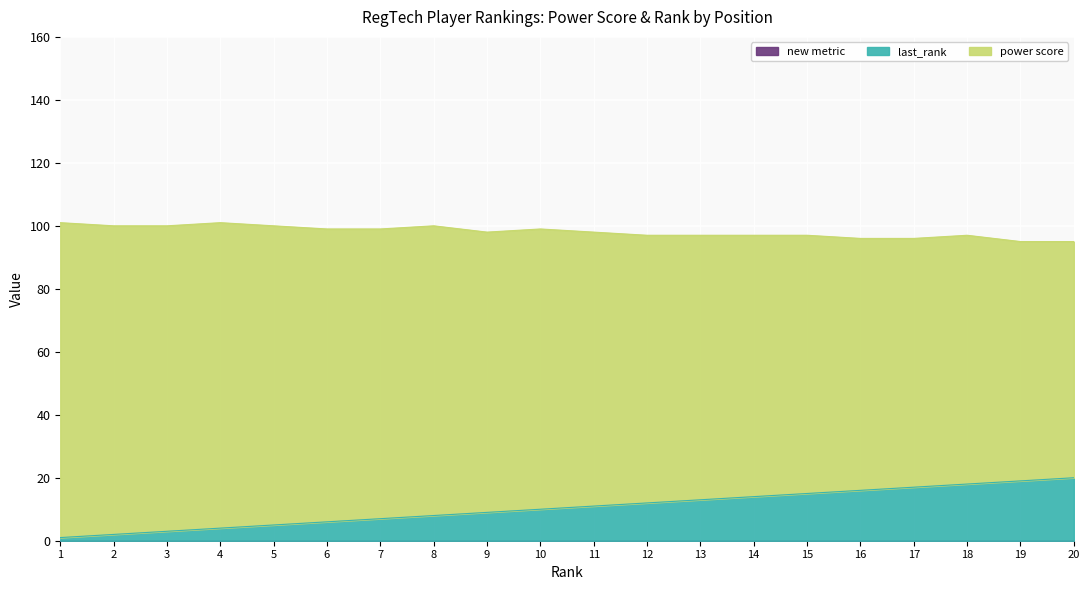

The value of last_rank at 10 is 3. True or false?

False